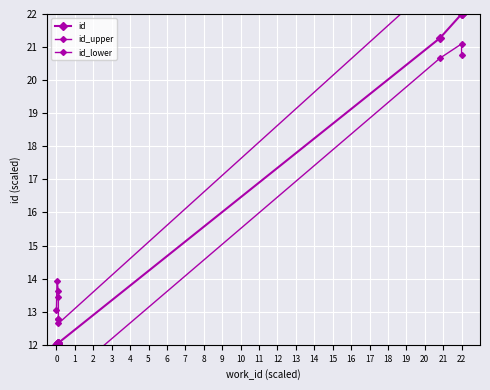

Is it true that id_lower equals 5.3 at 2?

False